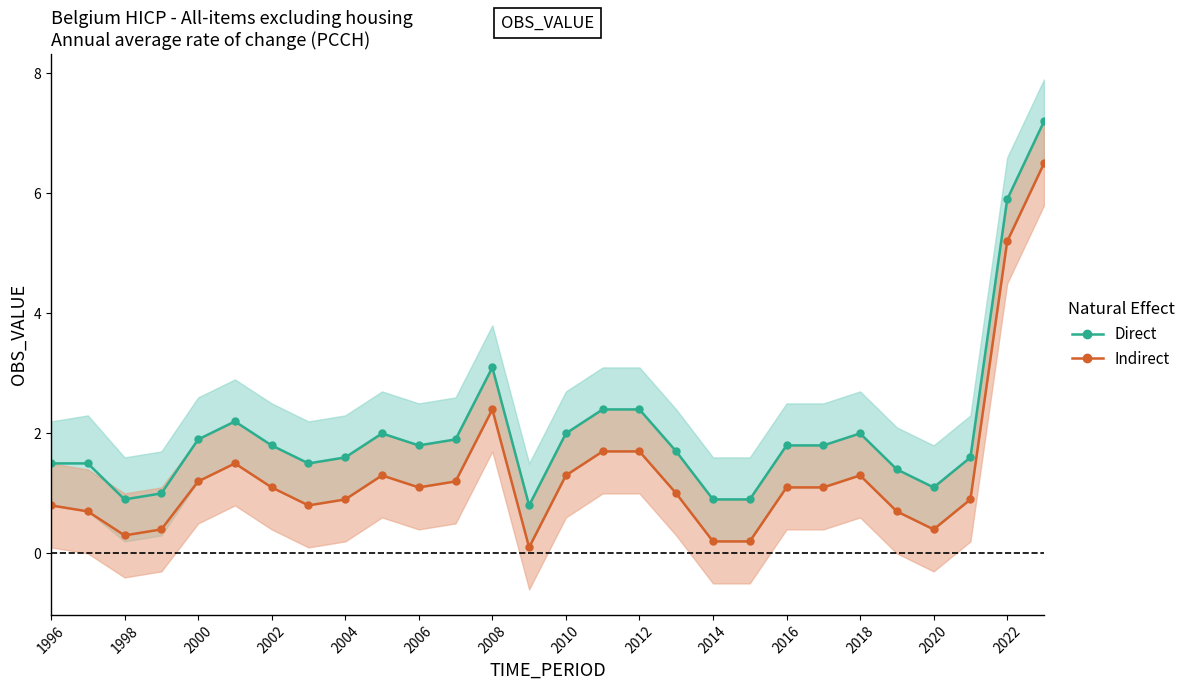

The Direct series shows 2.4 at 1996. True or false?

False